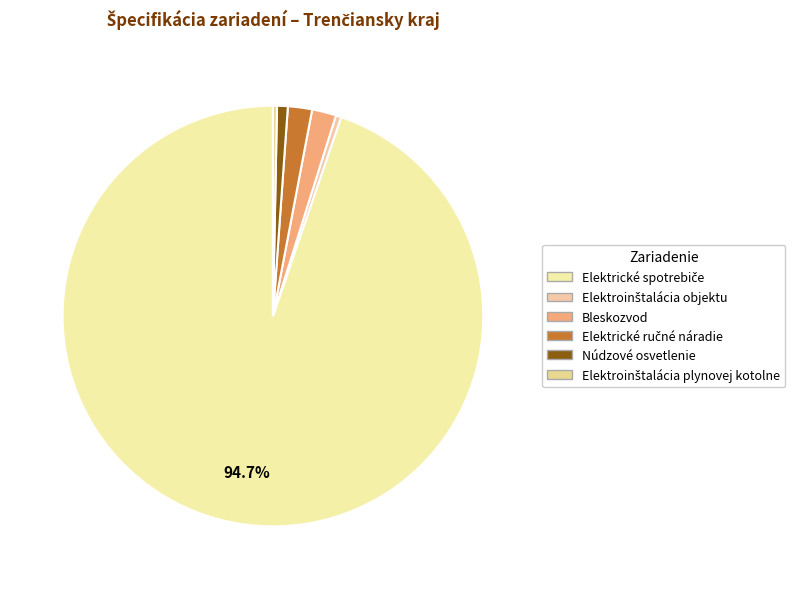

How many slices are in this pie chart?

6